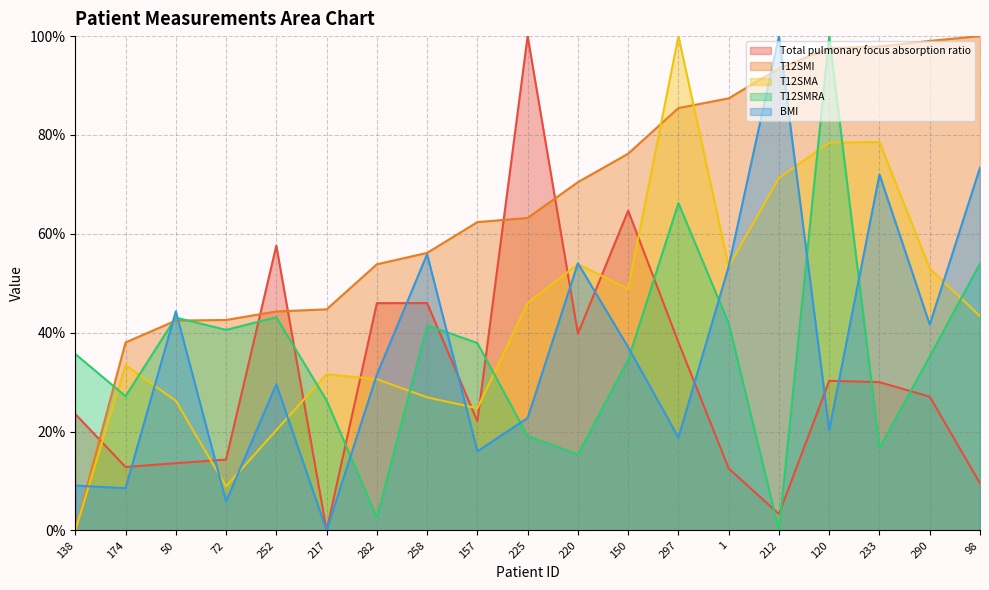

Is the value of Total pulmonary focus absorption ratio at 258 greater than the value of T12SMI at 138?

Yes